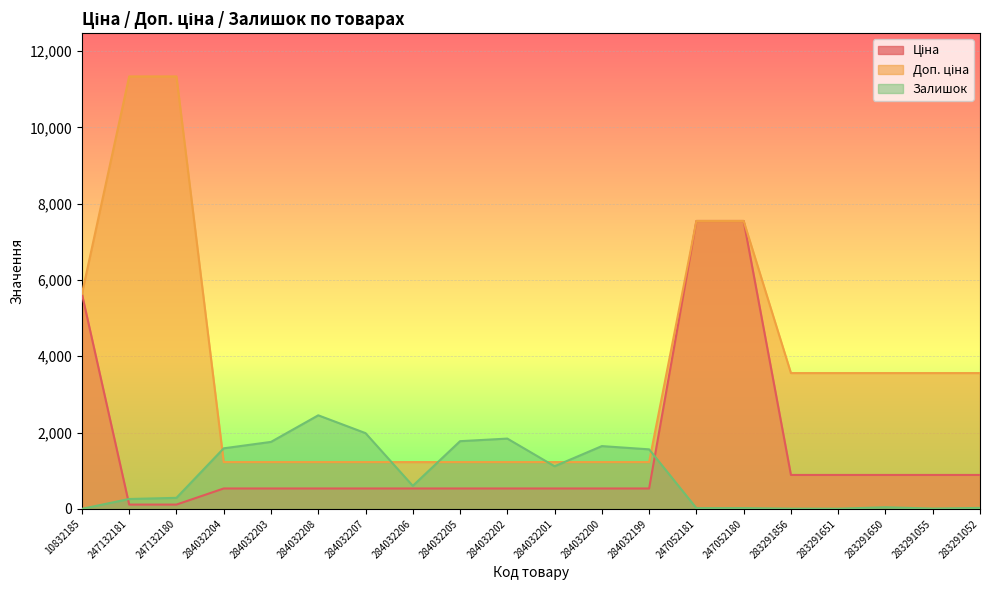

What is the label of the 14th point from the left?

247052181